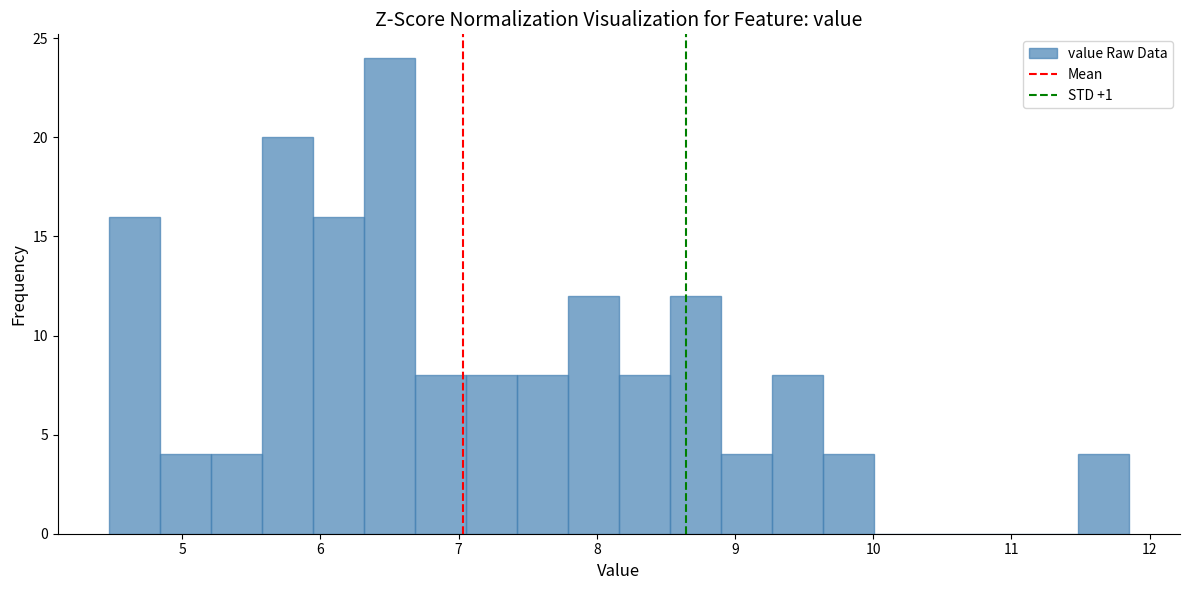

Read against the x-axis, roughly where is the centre of the tallest bar?

6.5